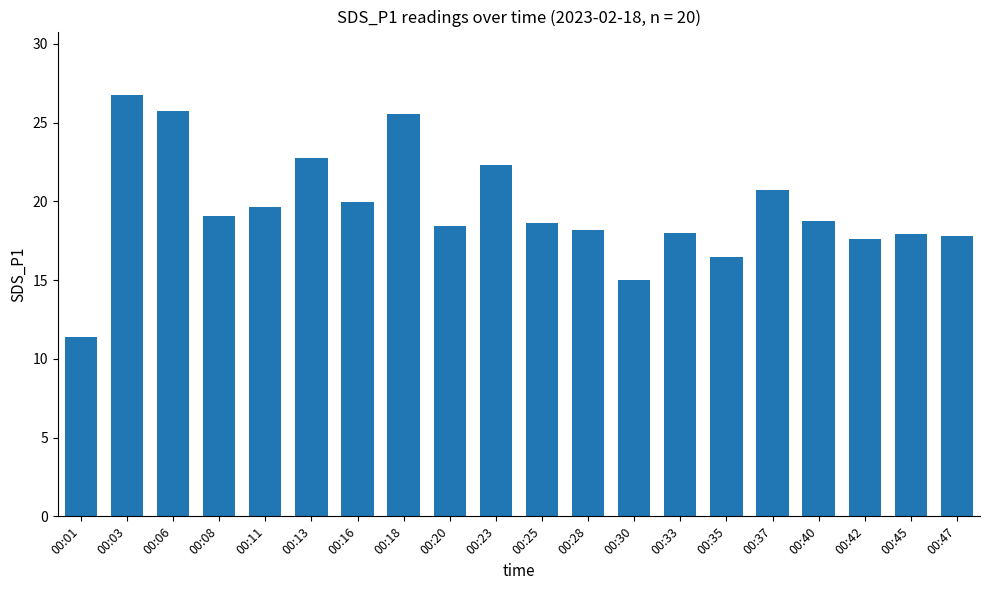

Approximately how many times larger is the value at 00:08 compared to 00:40?

1.0